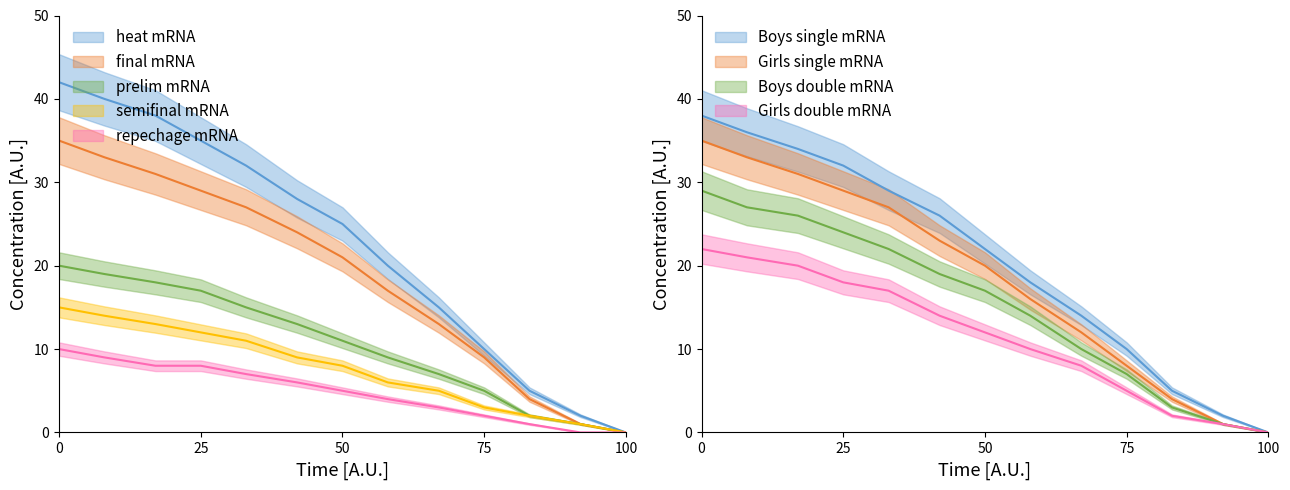

What is the value of the heat point at the 9th from the left?

15